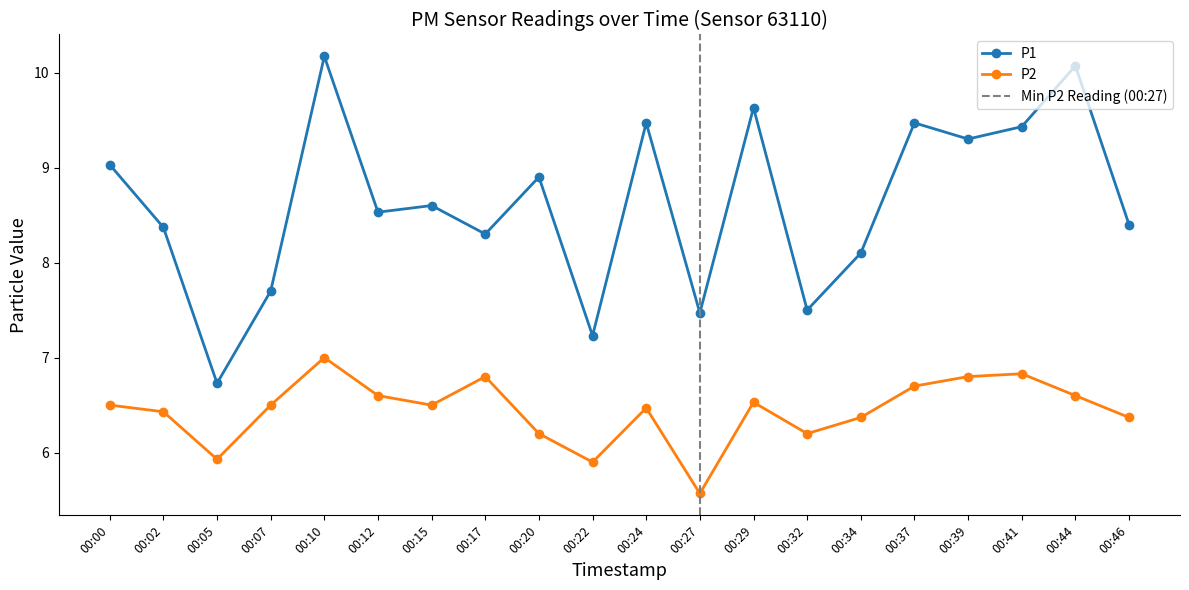

What value does the P2 series have at 00:27?

5.6